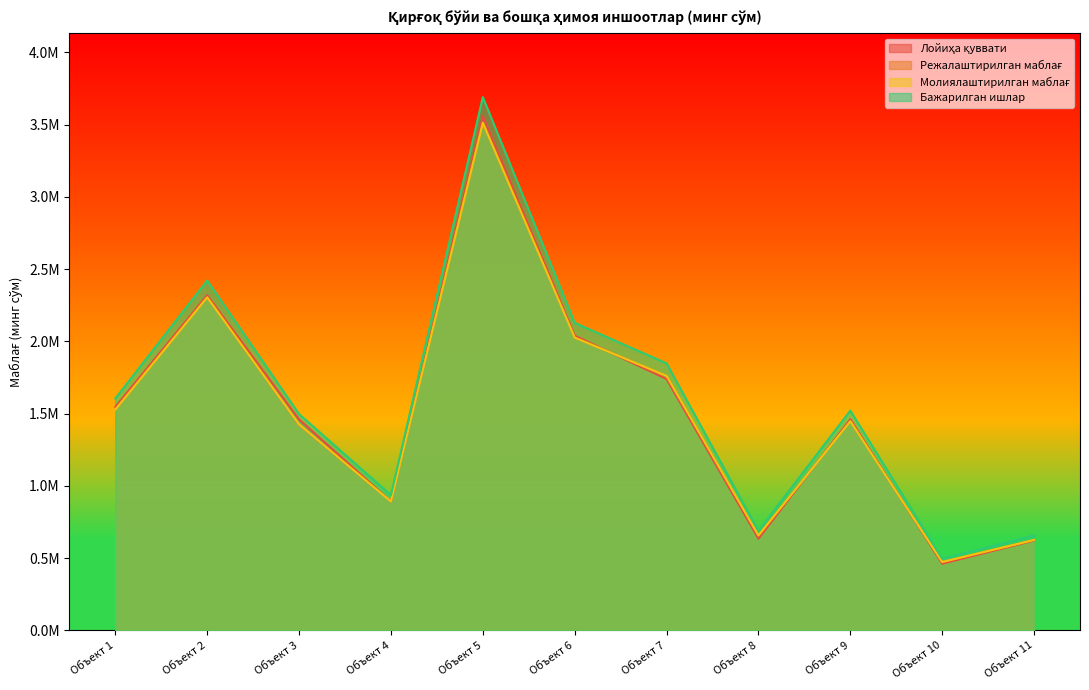

What are all the series names shown in the legend?

Лойиҳа қуввати, Режалаштирилган маблағ, Молиялаштирилган маблағ, Бажарилган ишлар